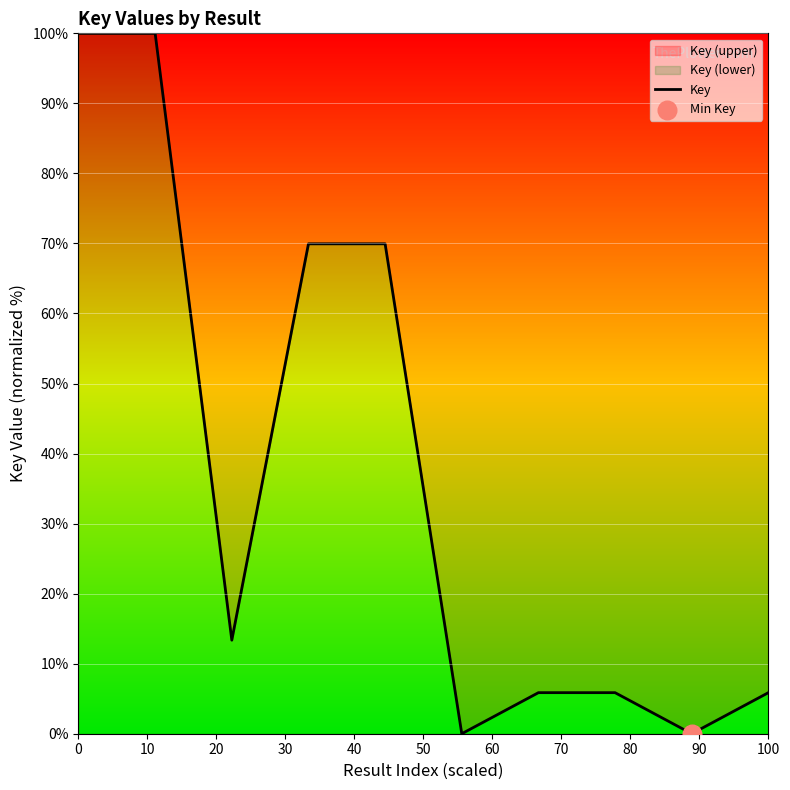

What is the greatest value displayed?

100.0